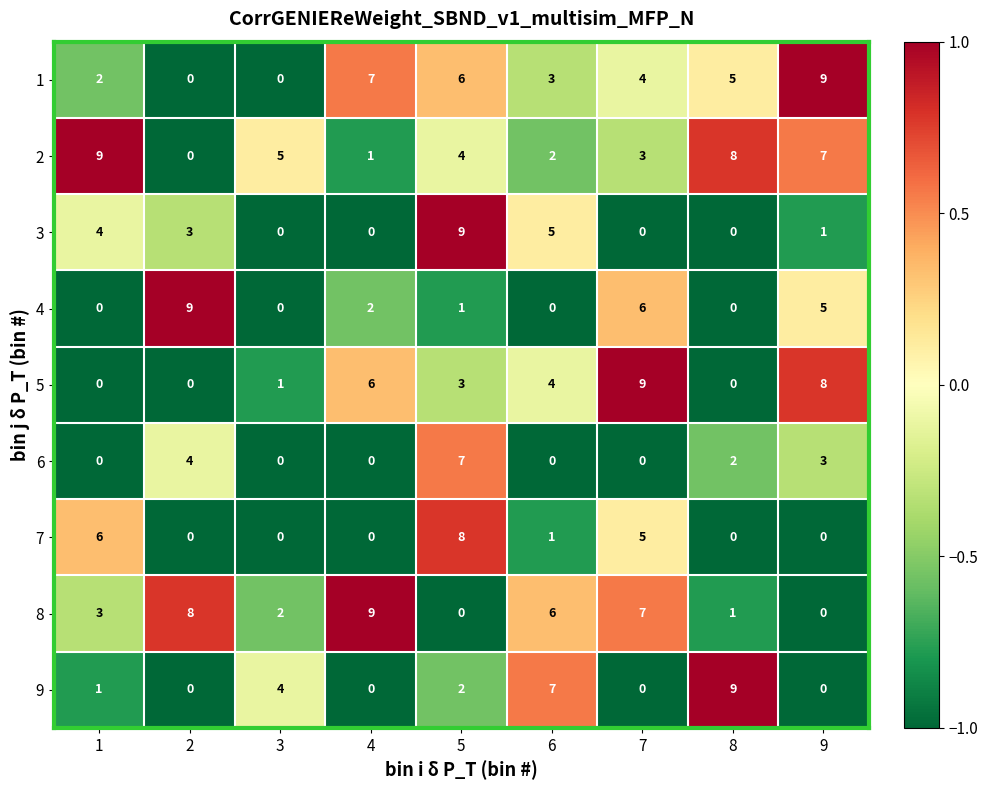

What is the spread (max minus min) of values at 2?

9